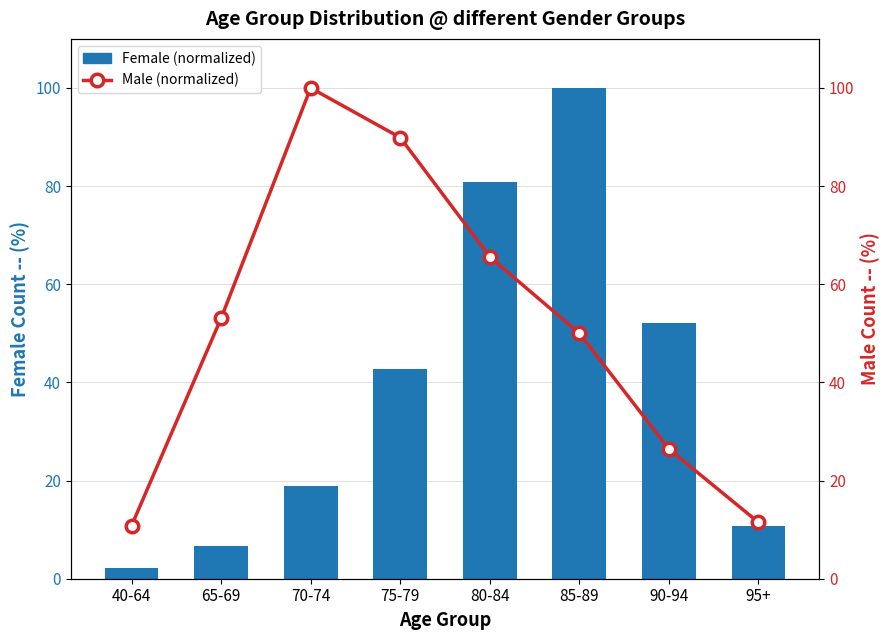

Reading left to right, what are all the values shown in this chart?

Female (normalized): 2.2	6.6	18.9	42.7	80.8	100.0	52.1	10.7
Male (normalized): 10.8	53.1	100.0	89.9	65.6	50.0	26.4	11.5